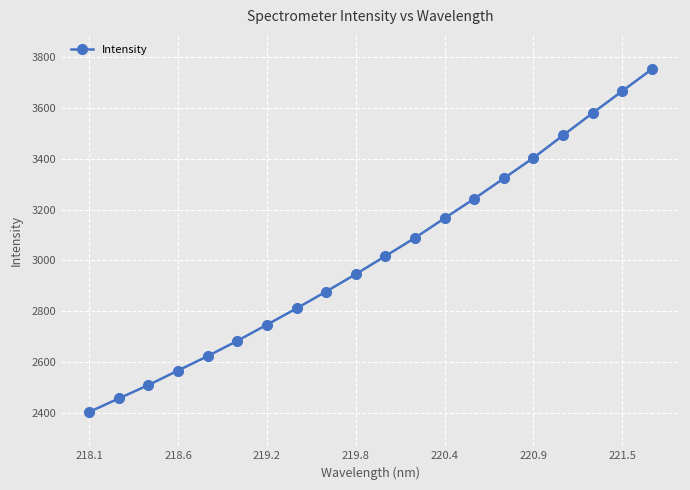

Reading left to right, list all the values displayed in this chart.

2403.5	2456.8	2509.6	2566.8	2623.4	2683.6	2747.0	2811.2	2877.6	2946.0	3017.1	3088.8	3166.1	3242.8	3322.9	3403.7	3492.1	3579.9	3666.4	3752.5